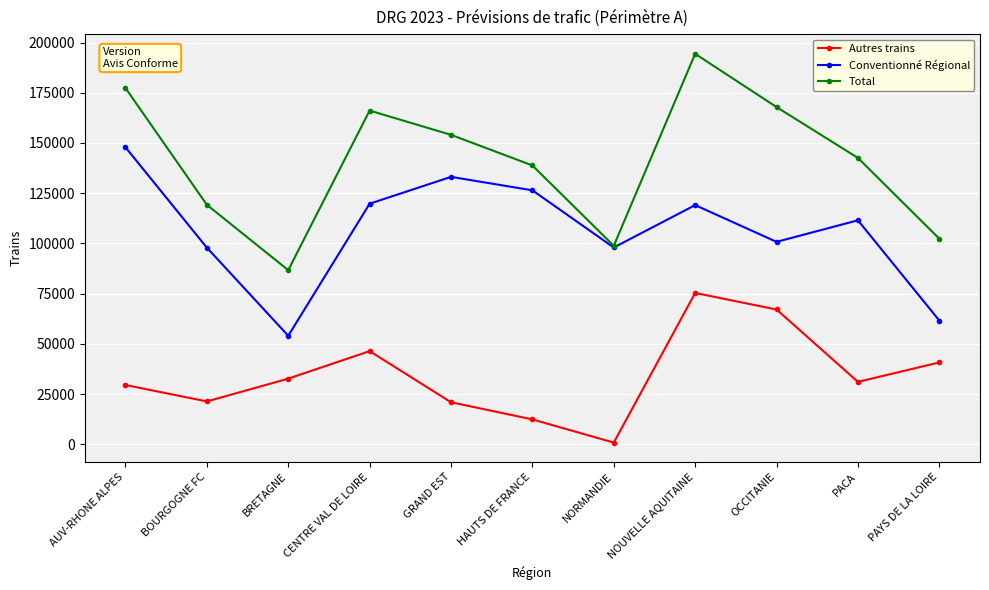

Is it true that Conventionné Régional equals 97971 at NORMANDIE?

True